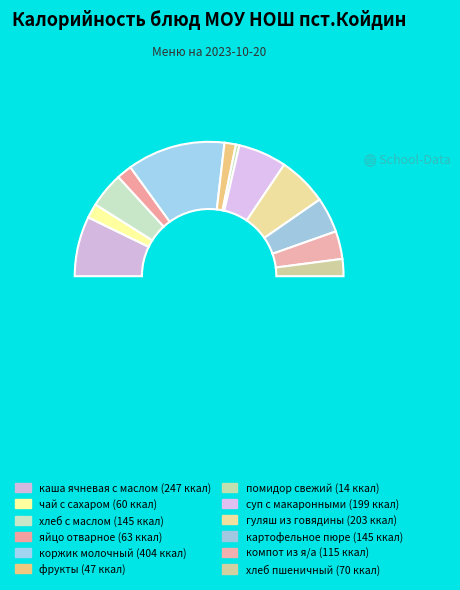

What is the ratio of the value at картофельное пюре to the value at суп с макаронными?

0.7